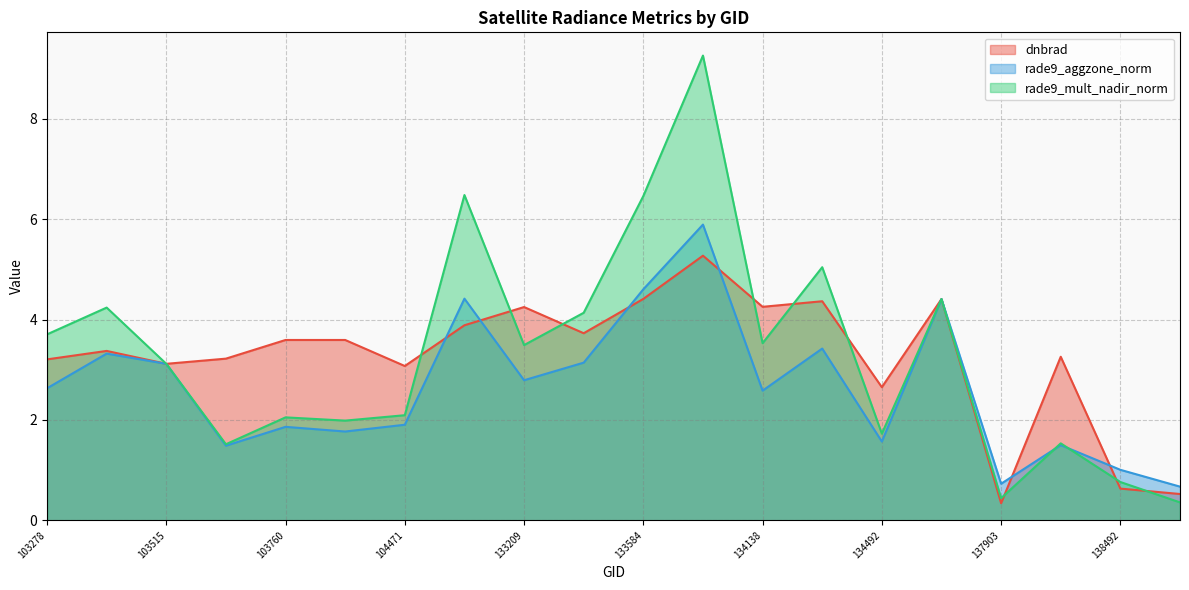

Is the value of dnbrad at 138492 greater than the value of rade9_aggzone_norm at 134322?

No